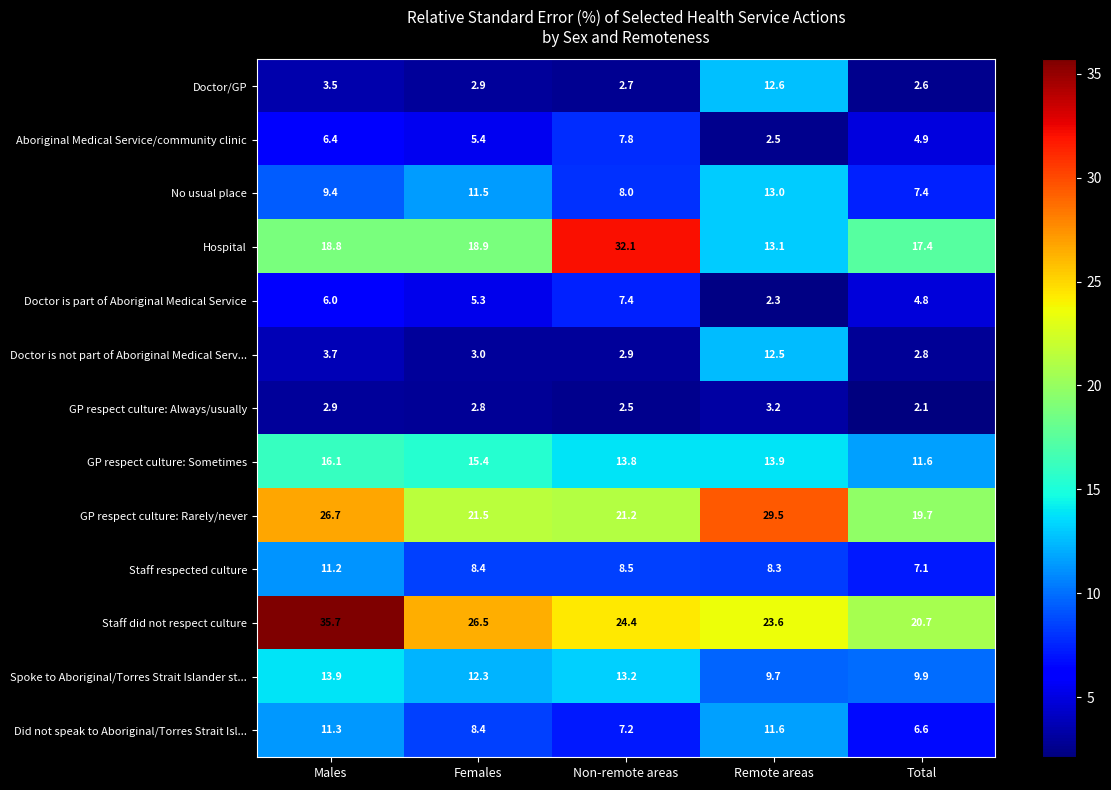

What is the difference between the highest and lowest values at Females?

23.7